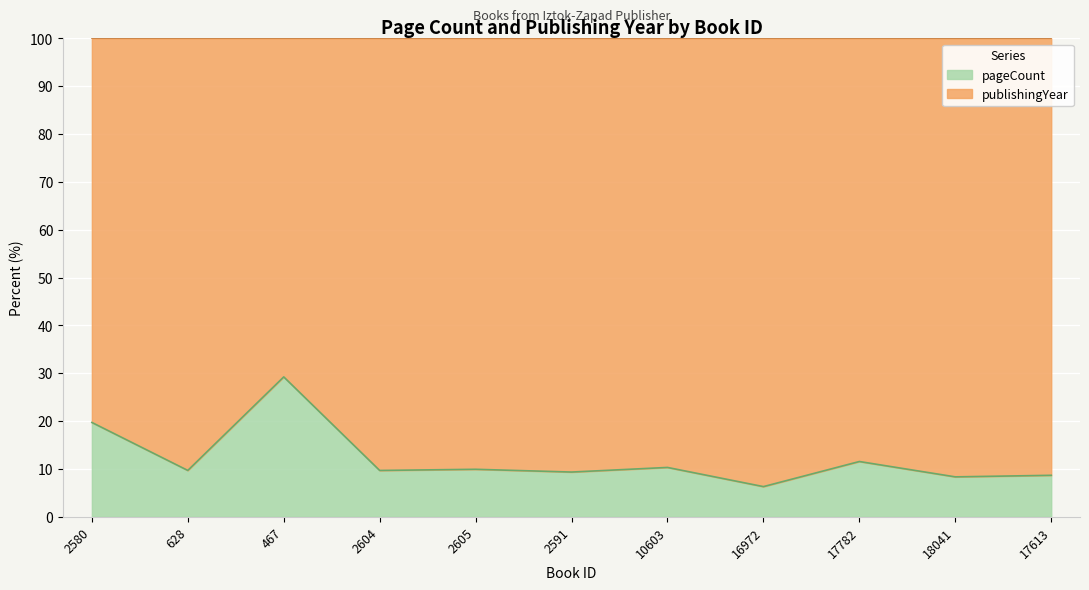

How many interior local valleys (lower than both neighbors) does the data have?

5